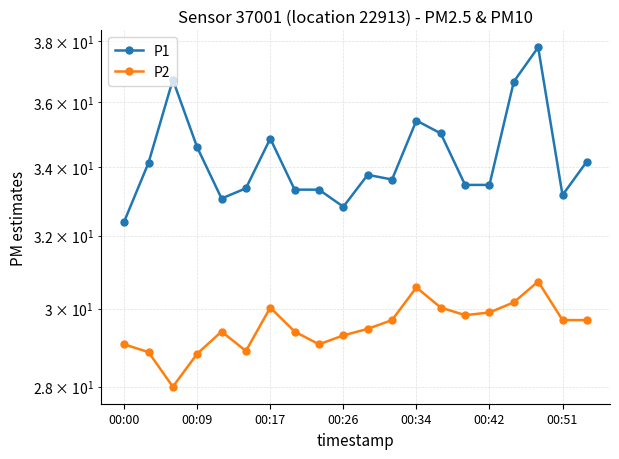

What is the sum of the P1 values at 7 and 14?

66.8